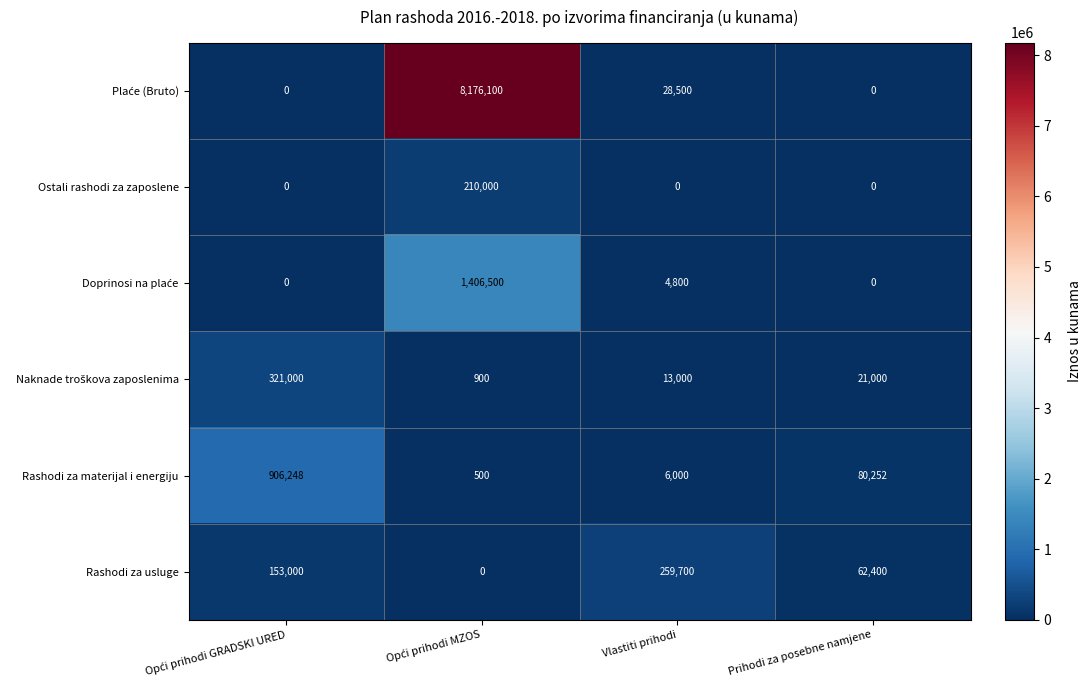

What is the maximum value shown in the chart?

8176100